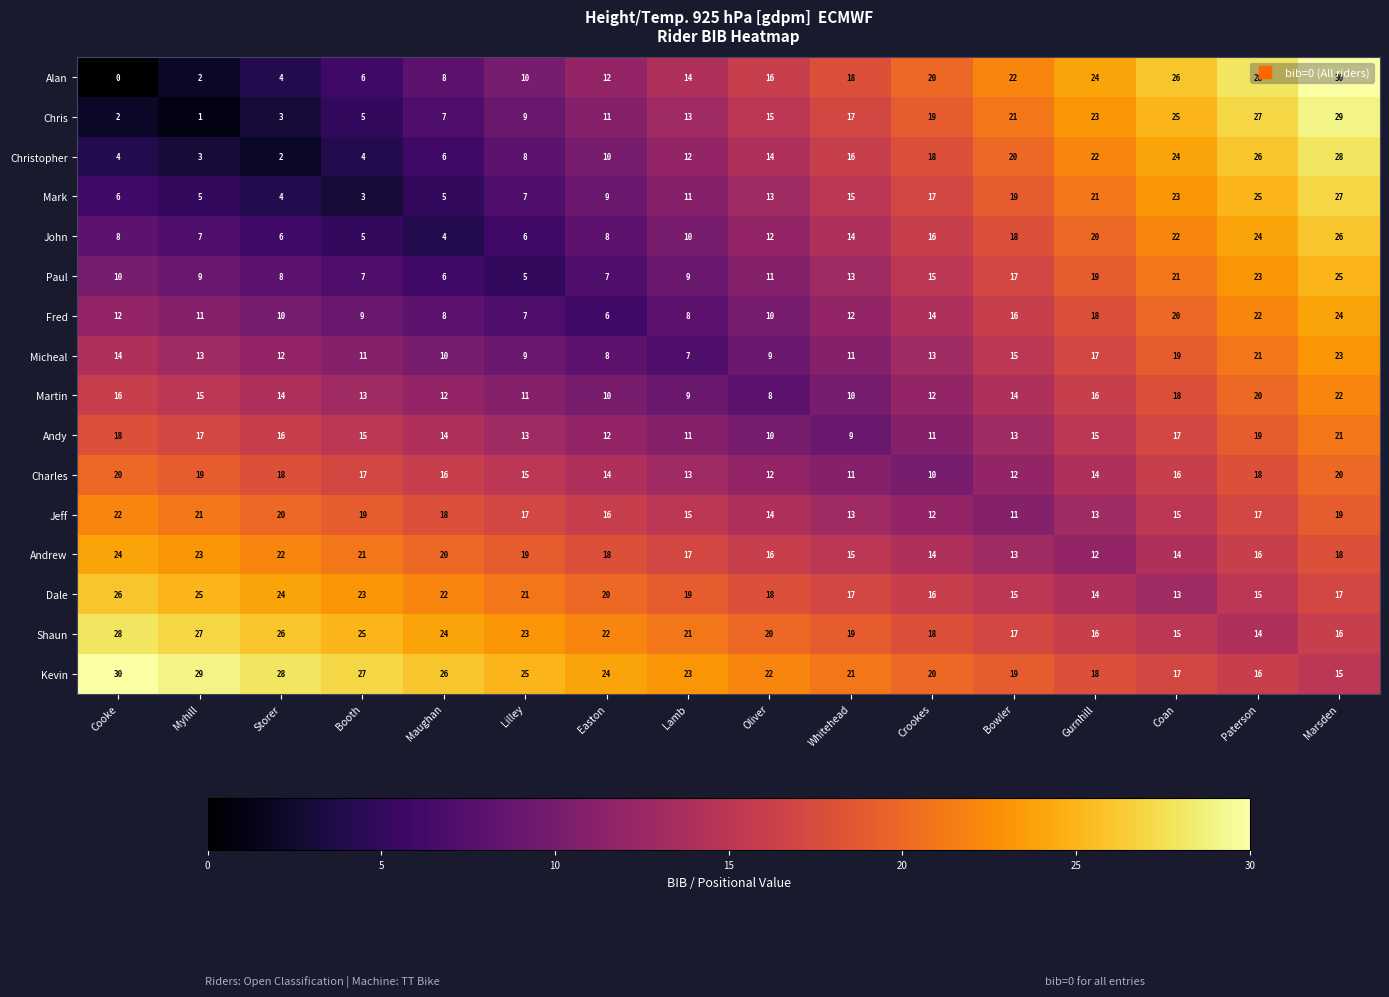

At how many categories does at least one series exceed 4?

16